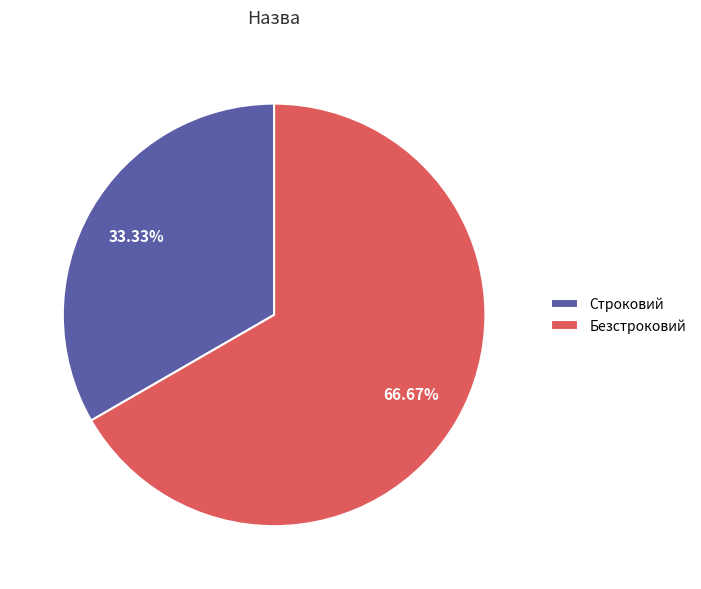

Does Строковий represent more than half of the total?

No